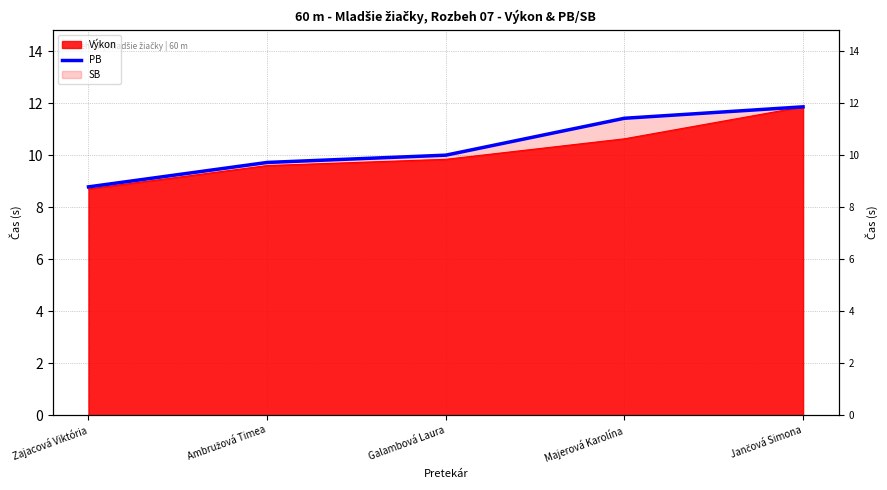

How many lines are shown in the chart?

1